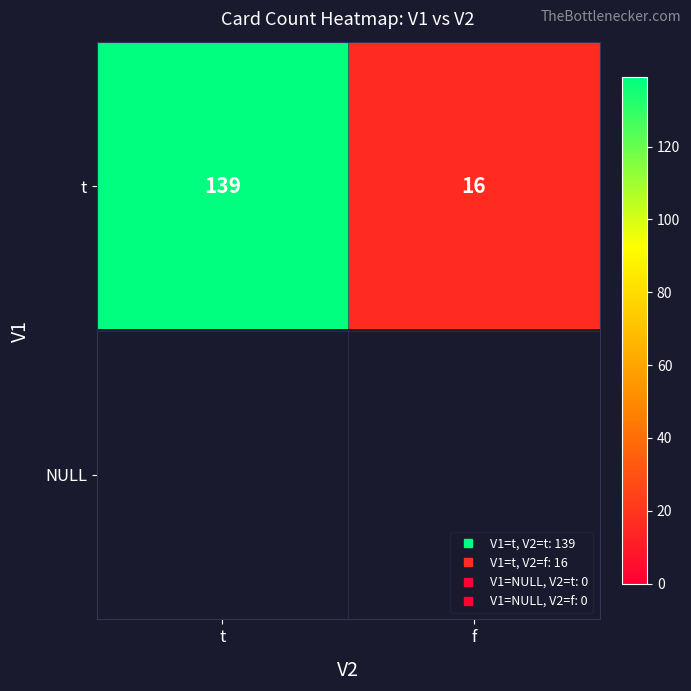

True or false: NULL has a value of 0 at f.

True